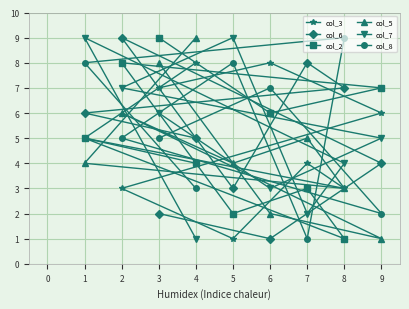

What is the greatest value displayed?

9